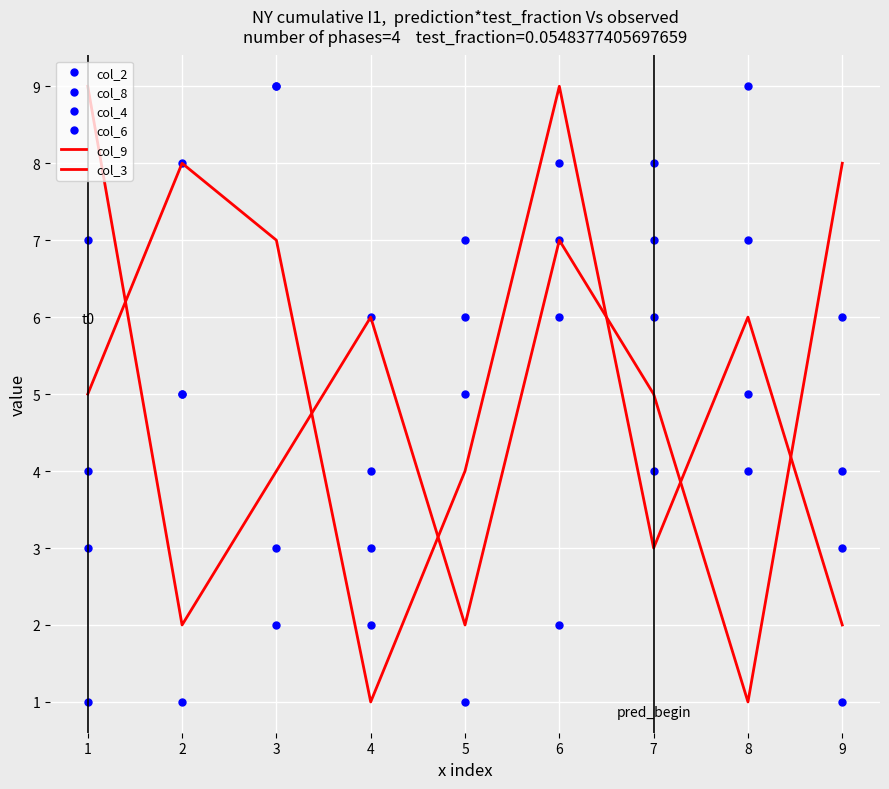

Where is the first local maximum for col_9?

2